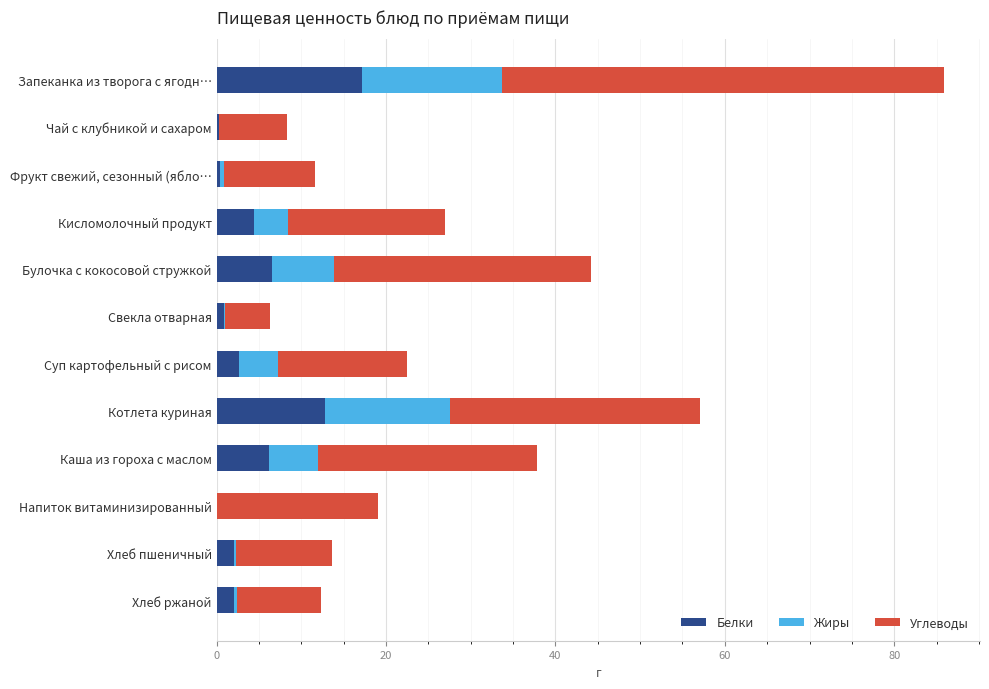

What is the approximate value of Белки at Котлета куриная?

12.8